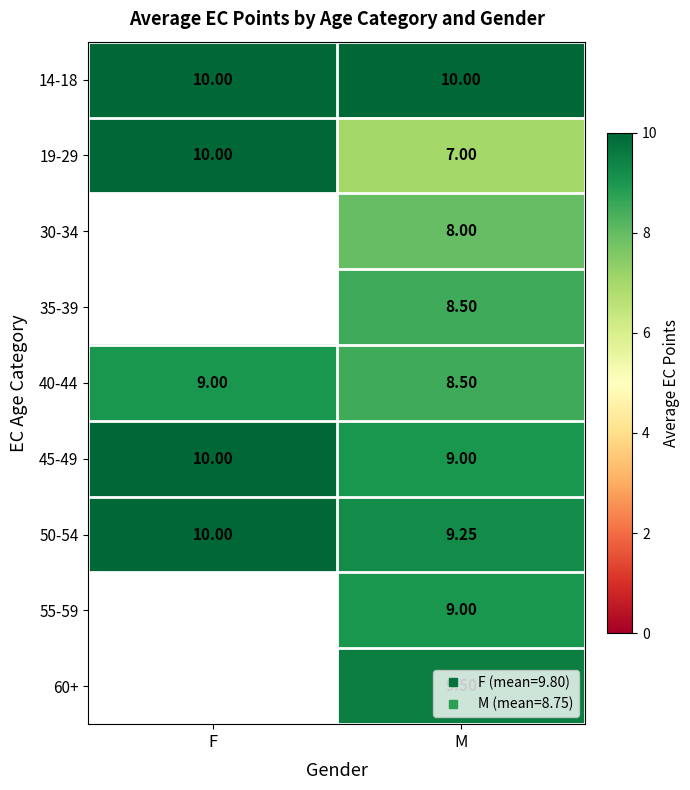

Read the 40-44 value at F.

9.0